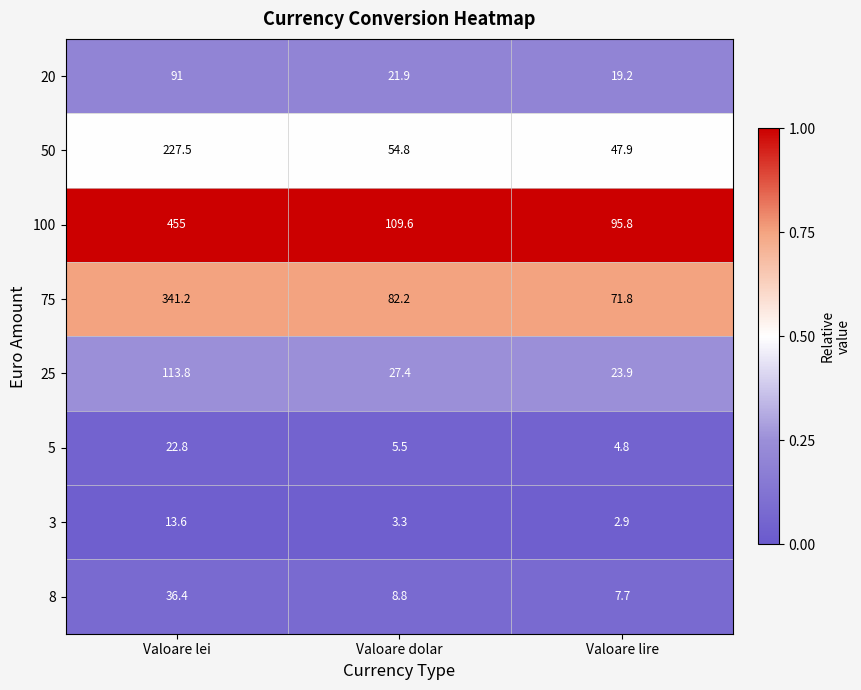

Which series changed the most between Valoare lei and Valoare dolar?

100